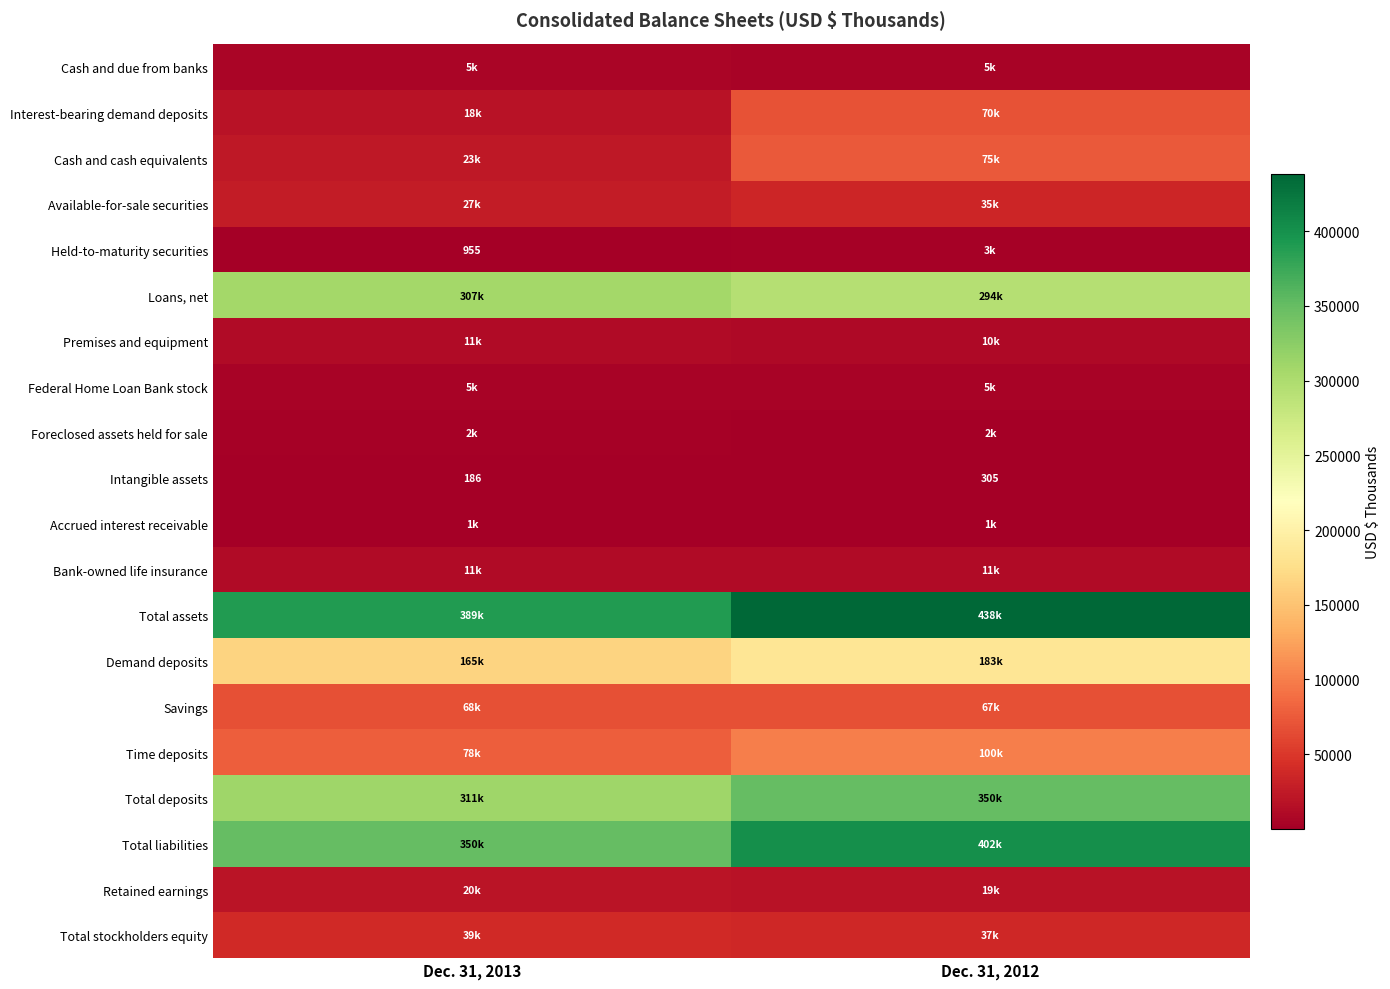

At which label is Intangible assets closest to 245?

Dec. 31, 2013